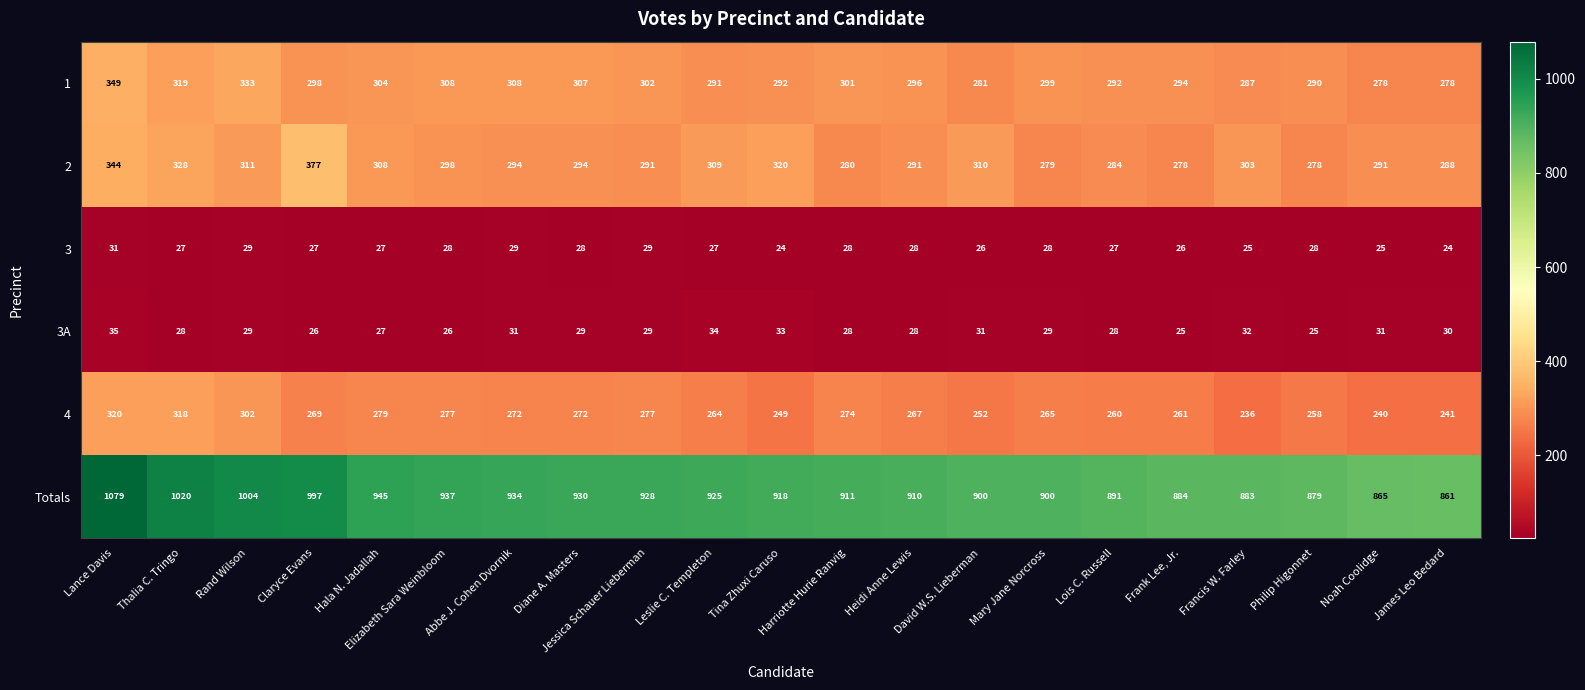

What is the sum of all 3 values?

571